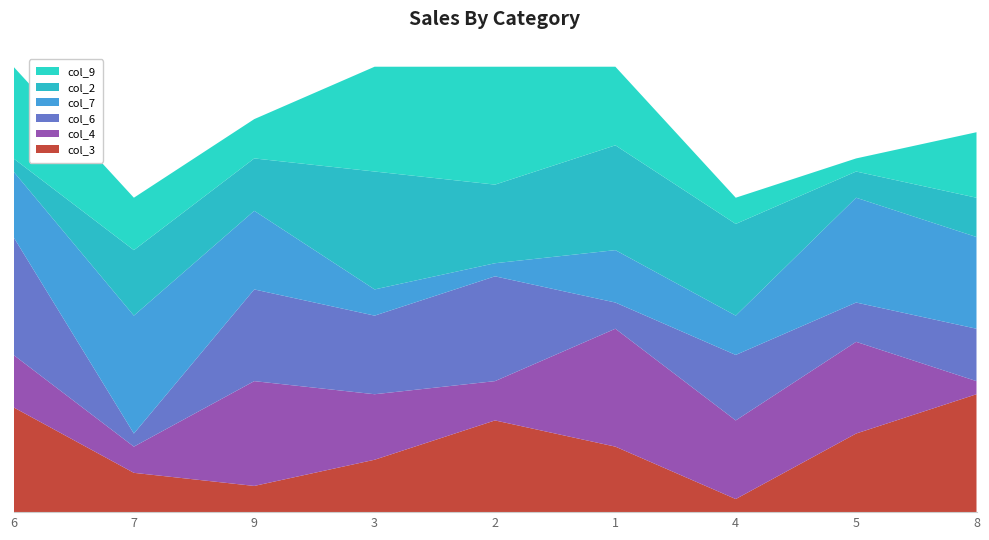

Reading left to right, list all the values displayed in this chart.

col_3: 6=8	7=3	9=2	3=4	2=7	1=5	4=1	5=6	8=9
col_4: 6=4	7=2	9=8	3=5	2=3	1=9	4=6	5=7	8=1
col_6: 6=9	7=1	9=7	3=6	2=8	1=2	4=5	5=3	8=4
col_7: 6=5	7=9	9=6	3=2	2=1	1=4	4=3	5=8	8=7
col_2: 6=1	7=5	9=4	3=9	2=6	1=8	4=7	5=2	8=3
col_9: 6=7	7=4	9=3	3=8	2=9	1=6	4=2	5=1	8=5